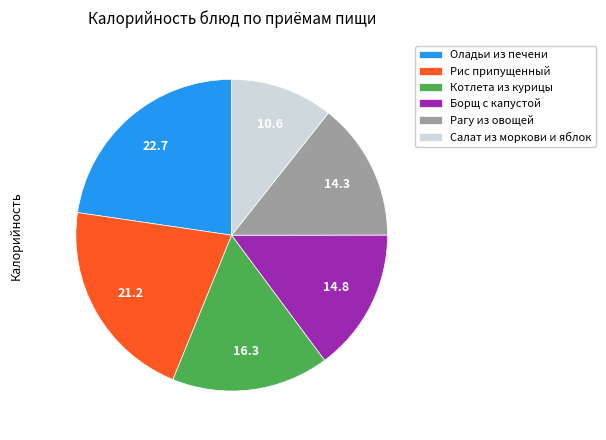

Approximately how many times larger is the value at Котлета из курицы compared to Оладьи из печени?

0.7